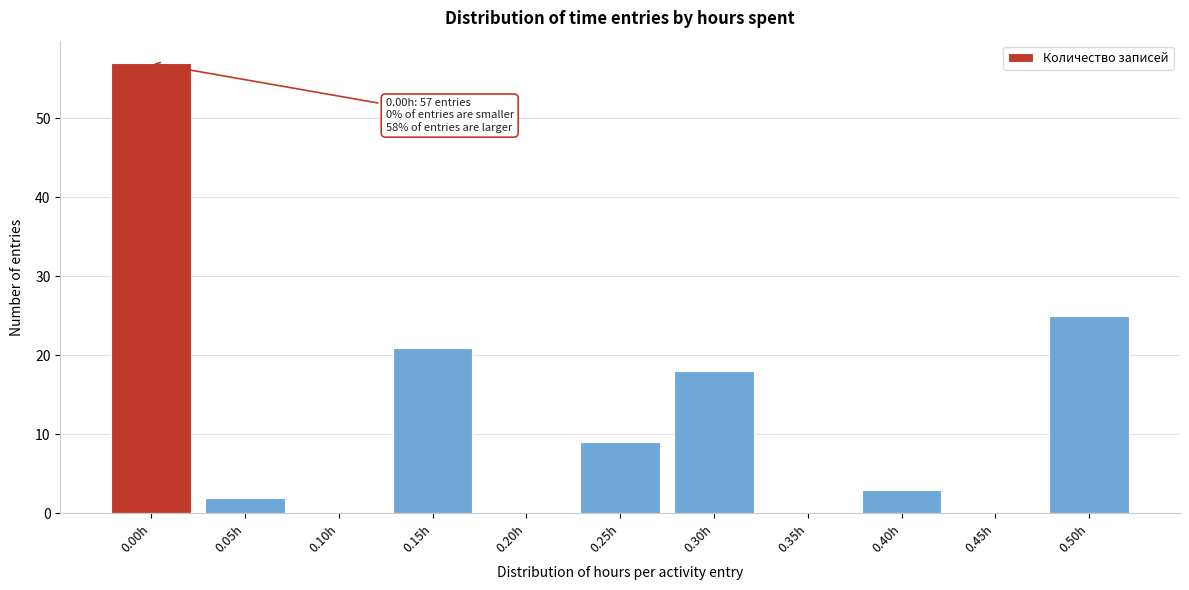

Reading right to left, list all the values displayed in this chart.

0.50h=25	0.45h=0	0.40h=3	0.35h=0	0.30h=18	0.25h=9	0.20h=0	0.15h=21	0.10h=0	0.05h=2	0.00h=57